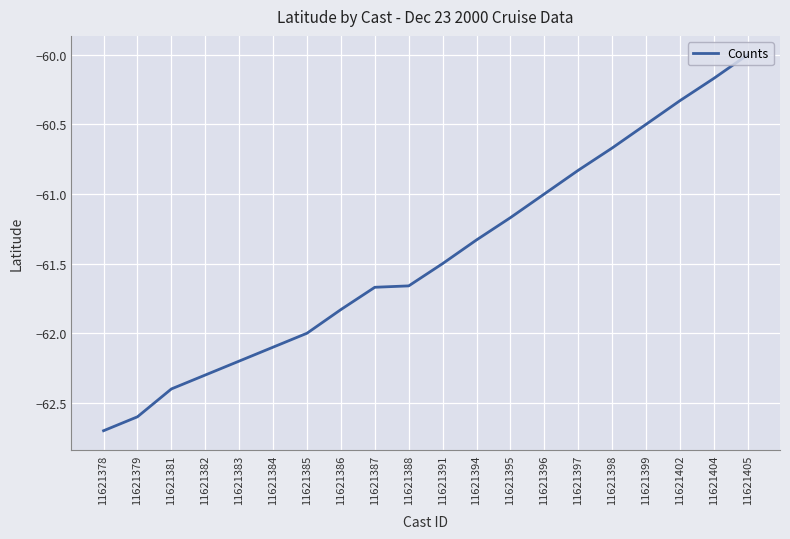

True or false: the data shows -13.3 at 11621402.

False